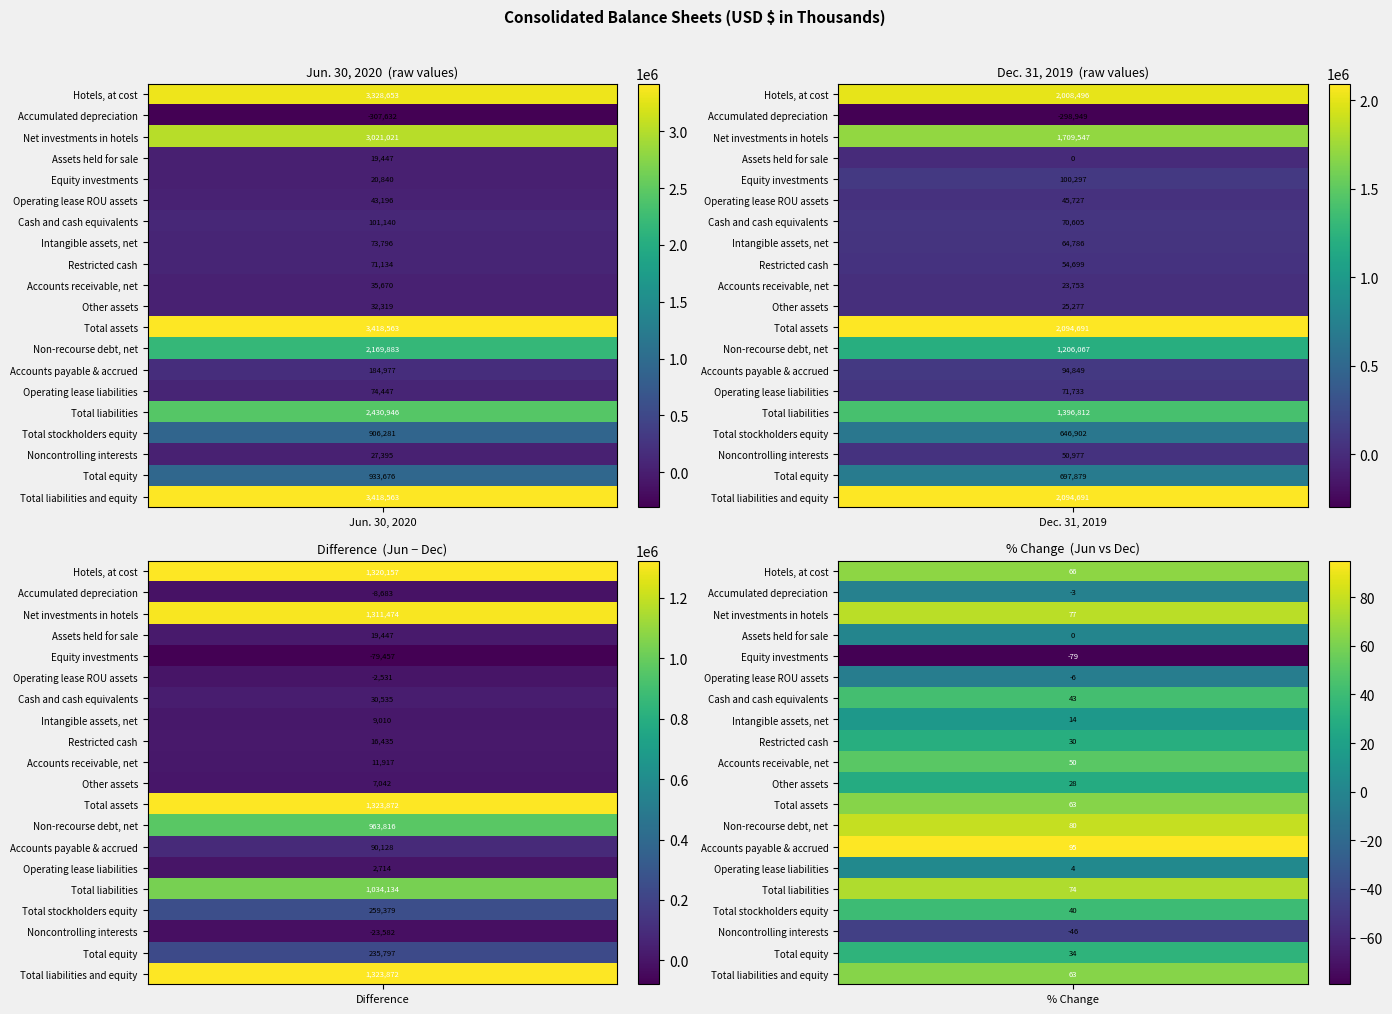

Reading left to right, extract all data points from this chart.

Hotels, at cost: 3328653	2008496
Accumulated depreciation: -307632	-298949
Net investments in hotels: 3021021	1709547
Assets held for sale: 19447	0
Equity investments: 20840	100297
Operating lease ROU assets: 43196	45727
Cash and cash equivalents: 101140	70605
Intangible assets, net: 73796	64786
Restricted cash: 71134	54699
Accounts receivable, net: 35670	23753
Other assets: 32319	25277
Total assets: 3418563	2094691
Non-recourse debt, net: 2169883	1206067
Accounts payable & accrued: 184977	94849
Operating lease liabilities: 74447	71733
Total liabilities: 2430946	1396812
Total stockholders equity: 906281	646902
Noncontrolling interests: 27395	50977
Total equity: 933676	697879
Total liabilities and equity: 3418563	2094691